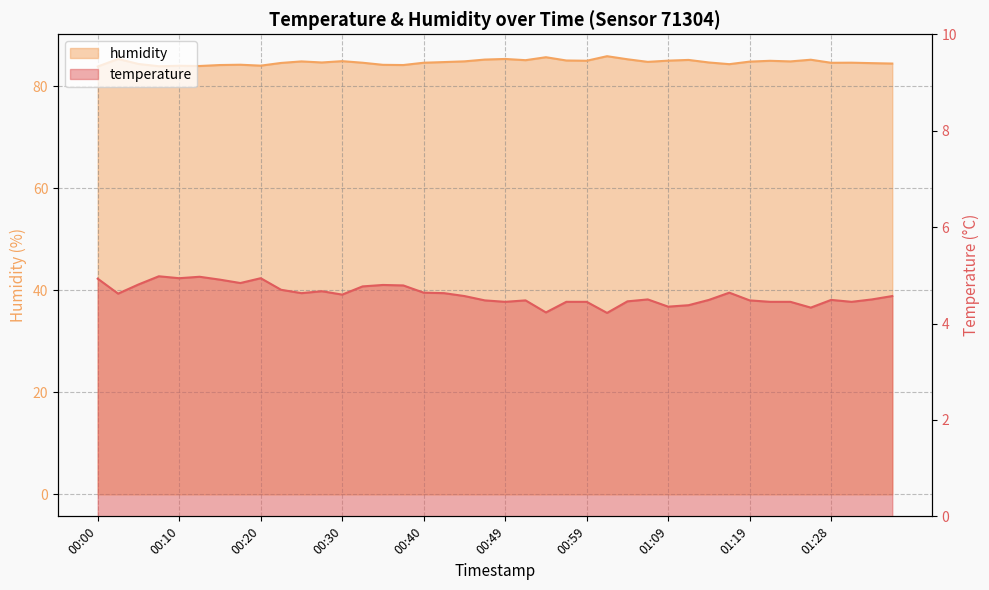

At 01:24, list the series in order from largest to smallest.

humidity, temperature